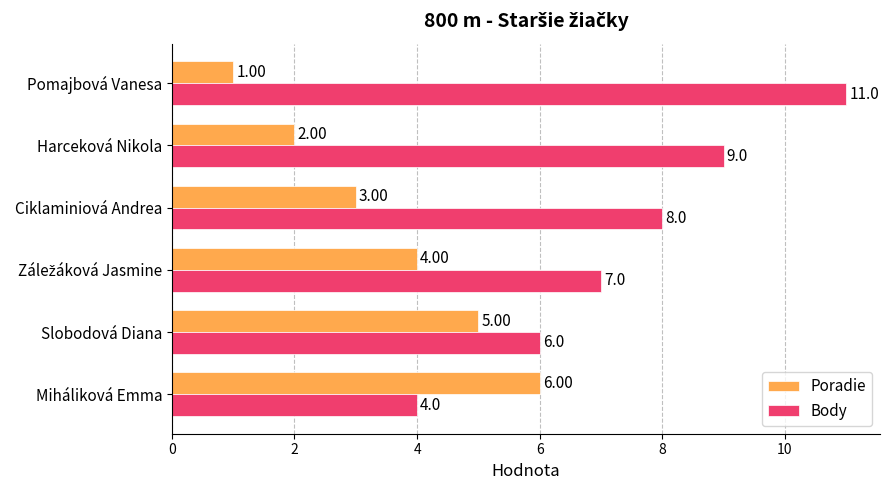

Which series has the largest total across all categories?

Body